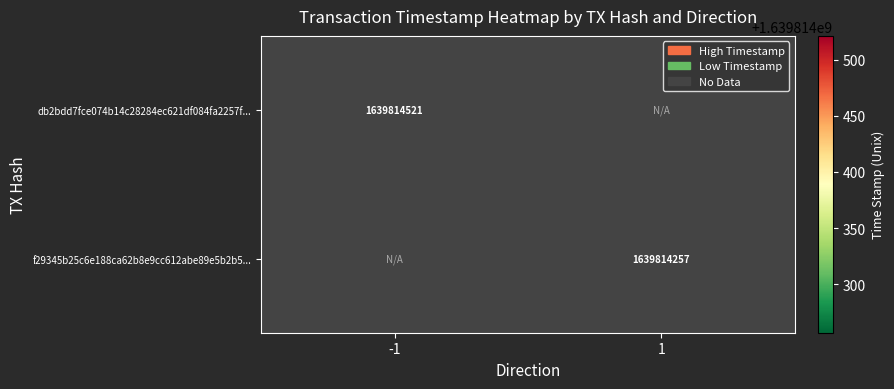

True or false: db2bdd7fce074b14c28284ec621df084fa2257f... has a value of 2258475315 at -1.

False